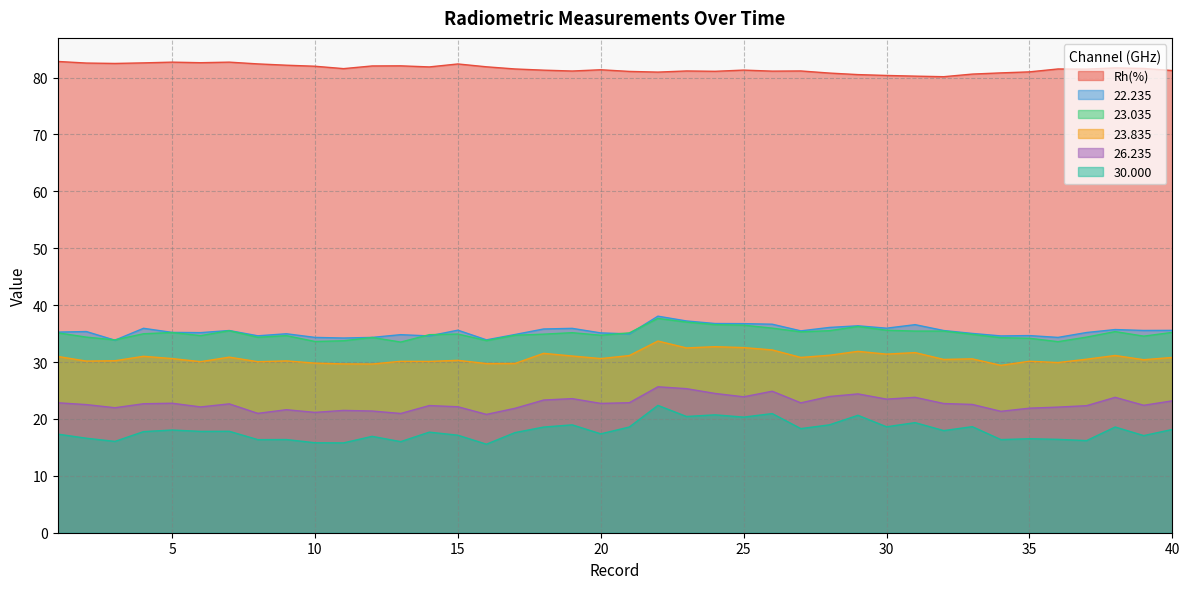

Does the chart display data point markers on the line(s)?

No